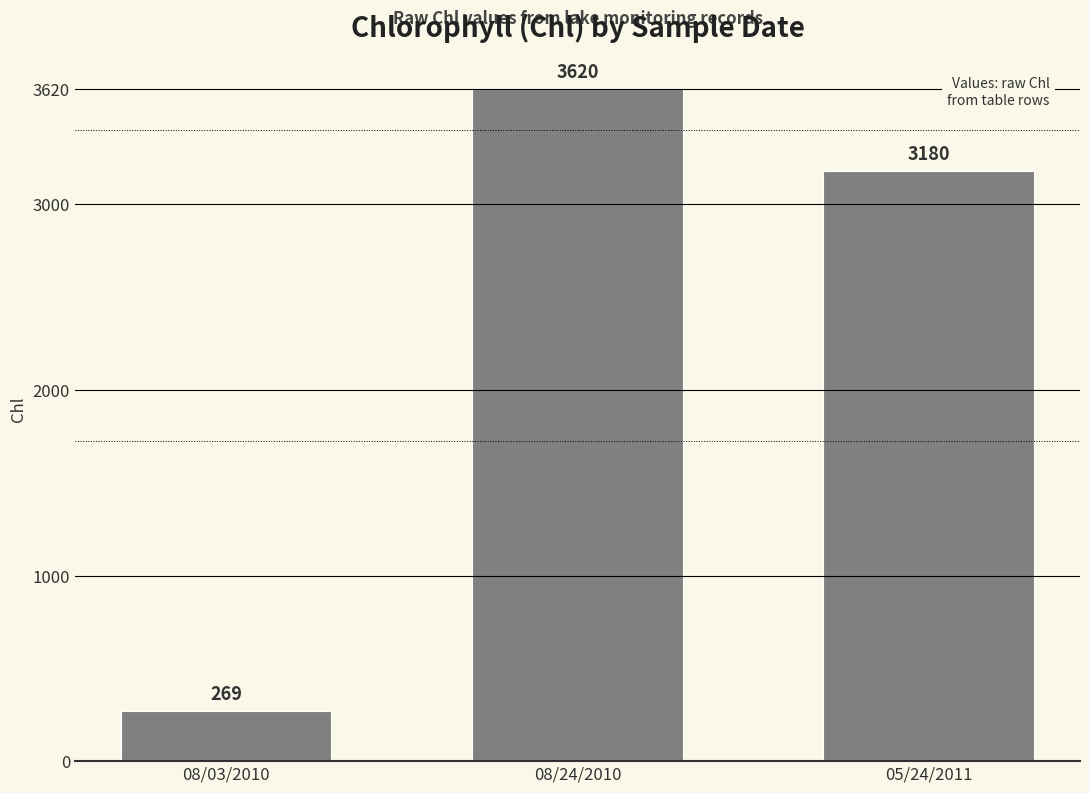

Which label corresponds to the largest value in the chart?

08/24/2010